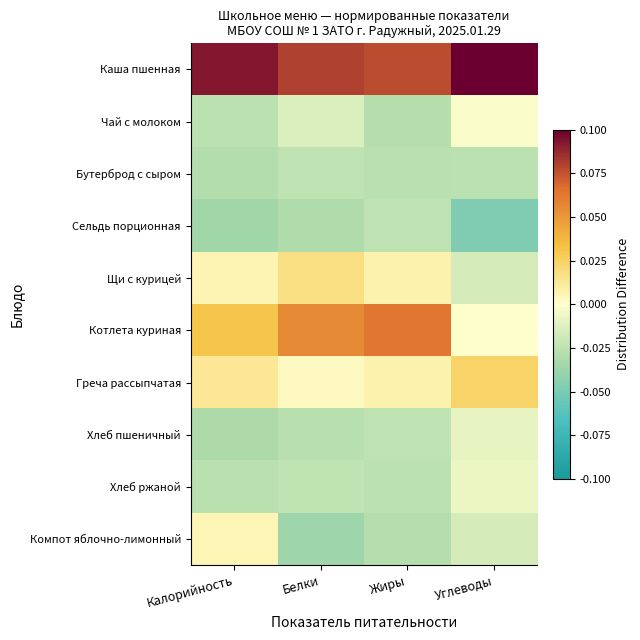

Between Белки and Углеводы, which series saw the biggest shift?

Котлета куриная